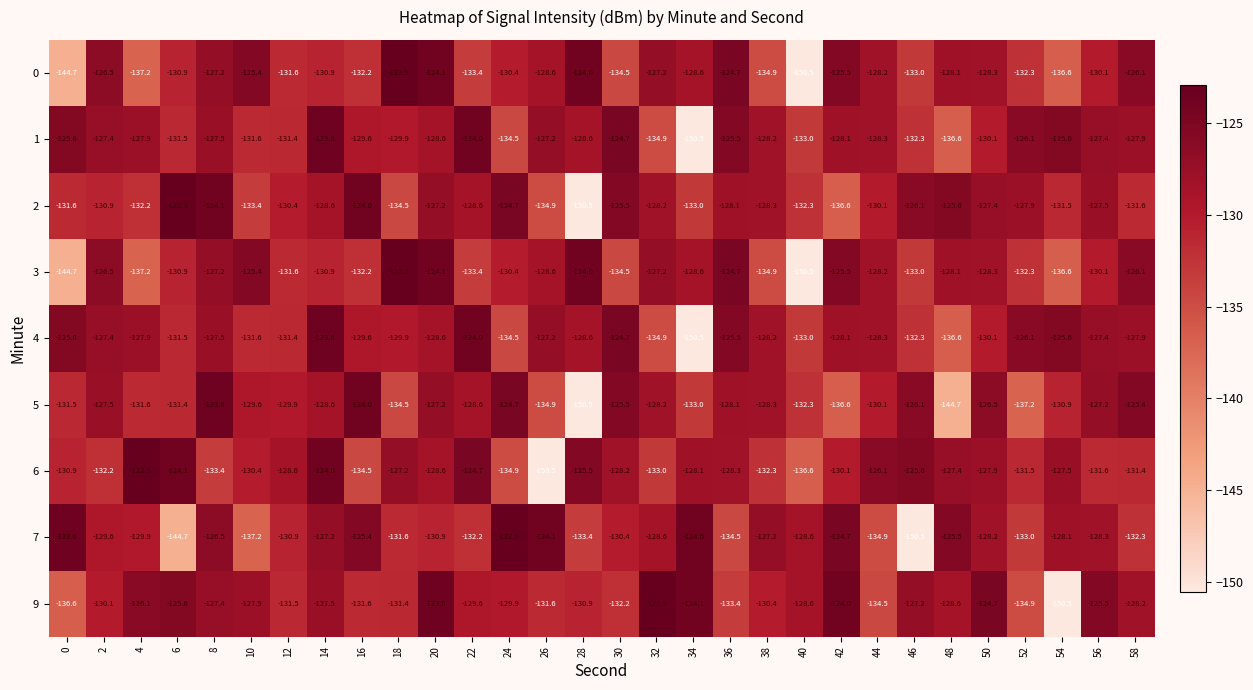

At which category is the sum across all series the highest?

20